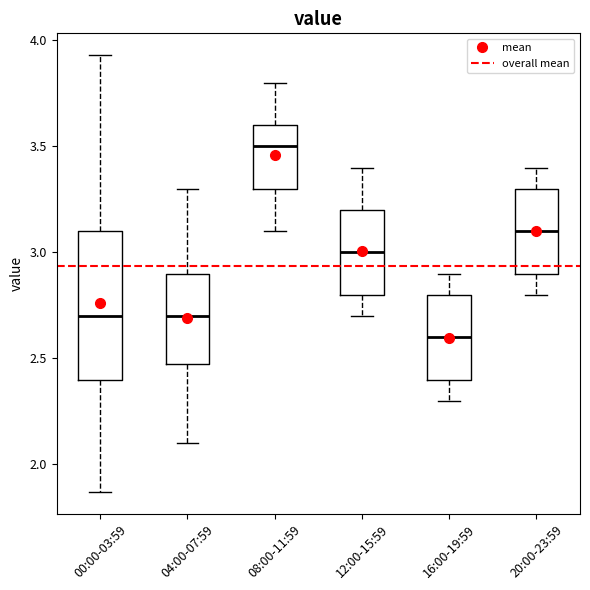

Where does the lower whisker of the box for 12:00-15:59 end on the y-axis? The values are not printed on the chart, so give them approximately, as read against the axis.

2.70